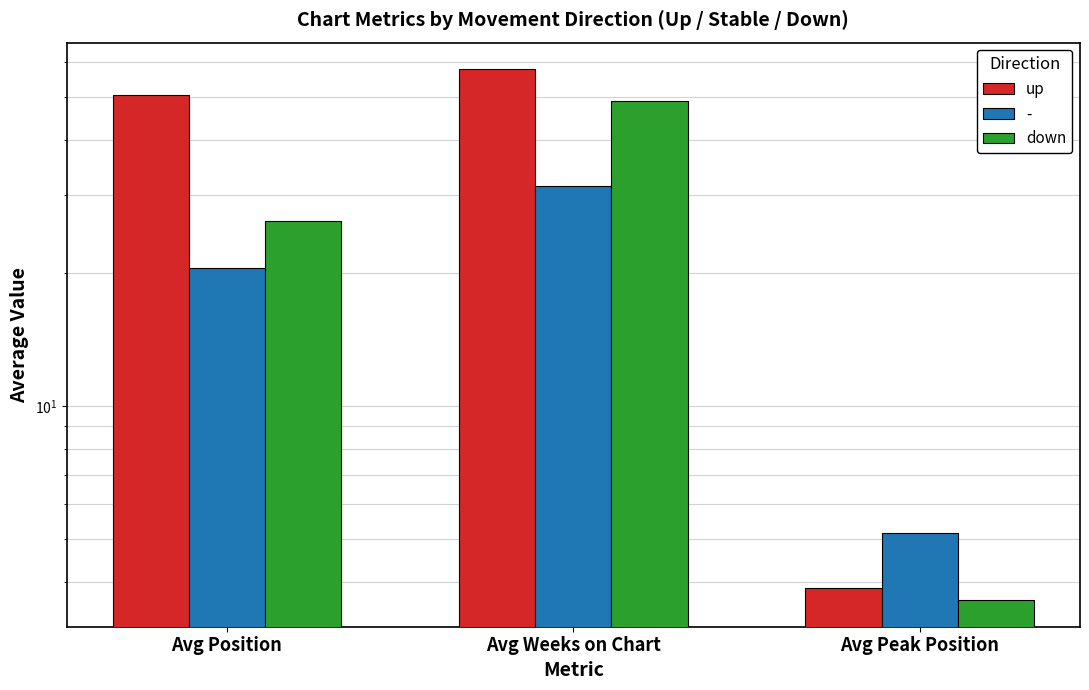

What value does the up series have at Avg Weeks on Chart?

57.7